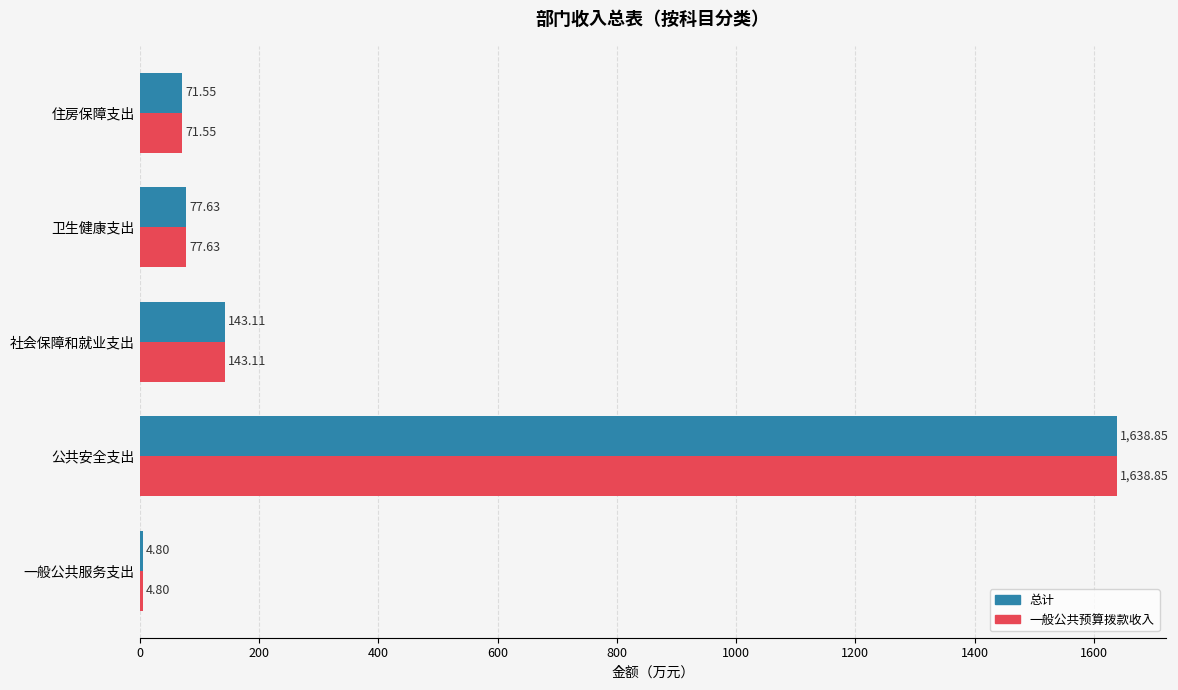

Which label corresponds to the largest value in the chart?

公共安全支出